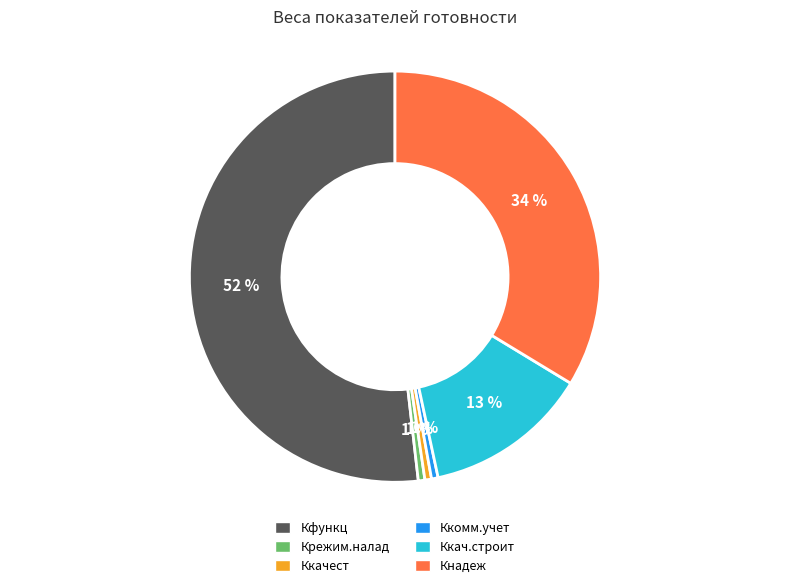

What percentage is the Ккомм.учет slice, to the nearest percent?

1%